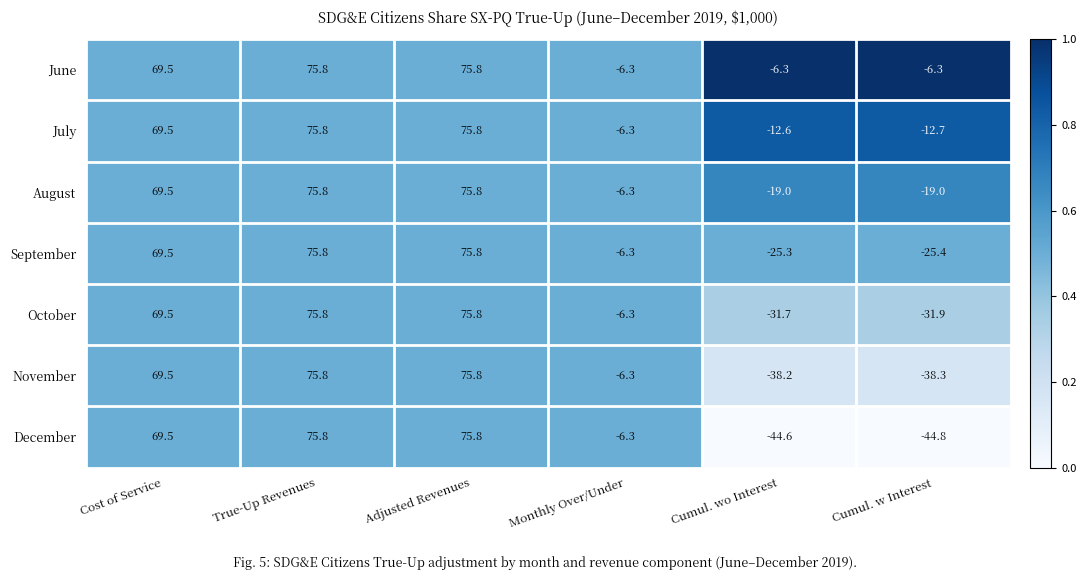

What is the minimum value shown in the chart?

-44.8